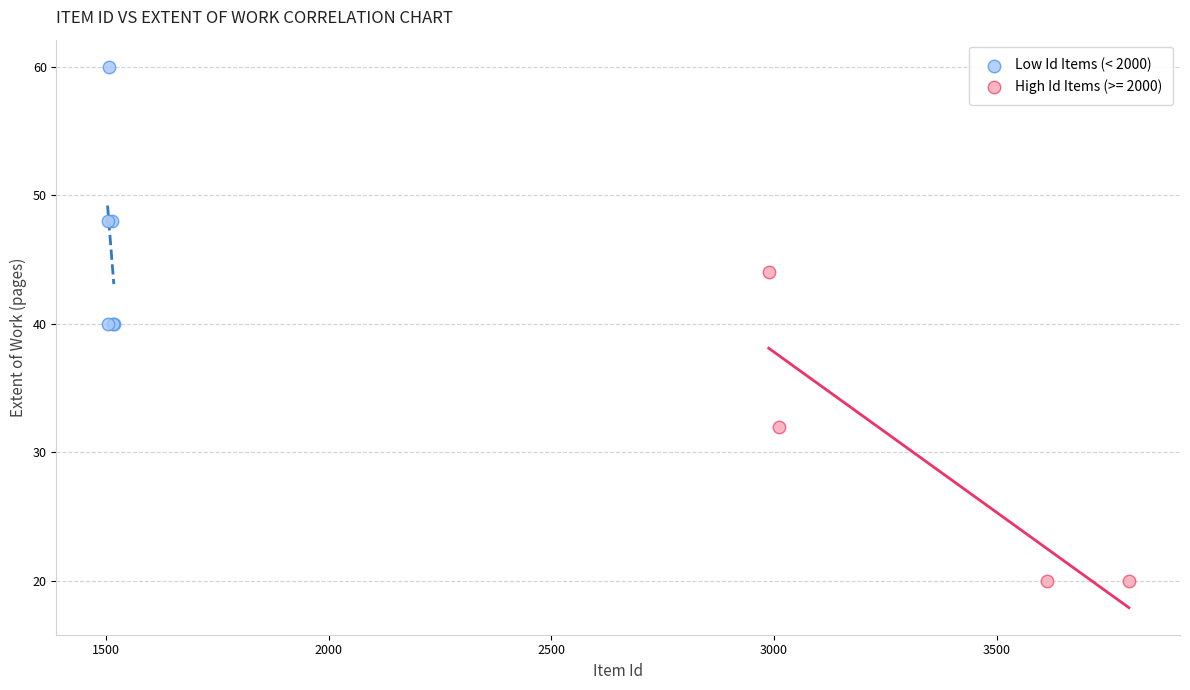

Which series has the widest spread of Y values?

High Id Items (>= 2000)